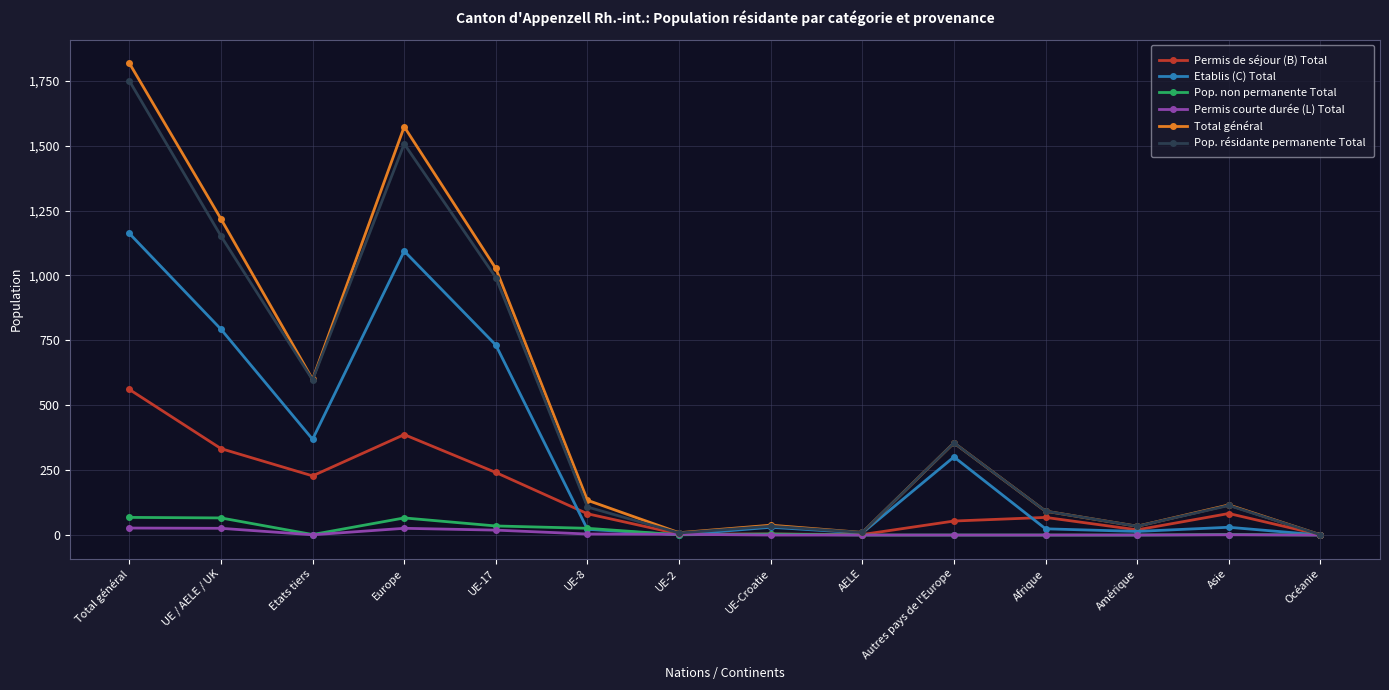

Is it true that Permis courte durée (L) Total equals 26 at Europe?

True